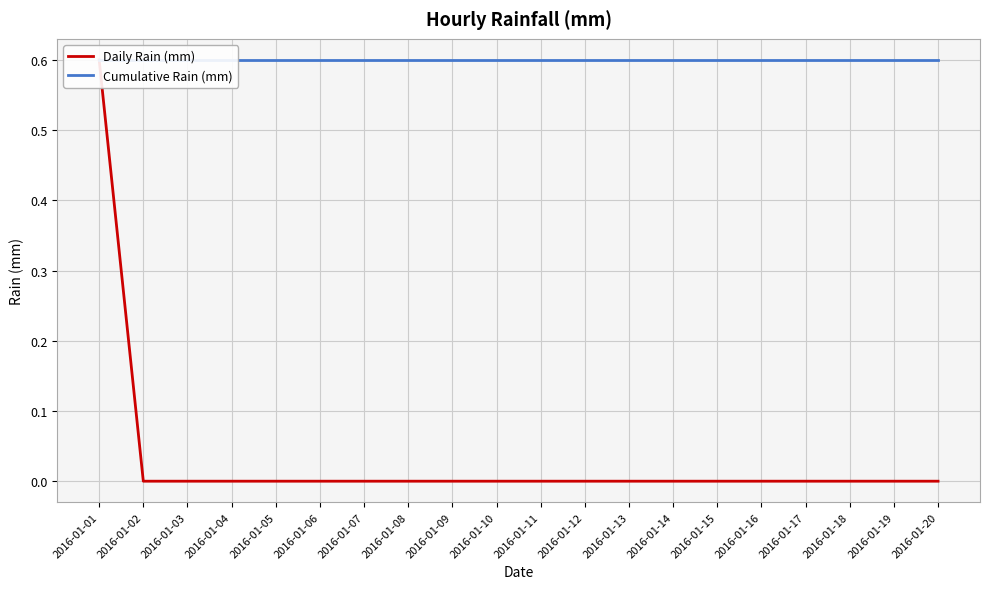

Reading right to left, what are all the values shown in this chart?

Daily Rain (mm): 2016-01-20=0.0	2016-01-19=0.0	2016-01-18=0.0	2016-01-17=0.0	2016-01-16=0.0	2016-01-15=0.0	2016-01-14=0.0	2016-01-13=0.0	2016-01-12=0.0	2016-01-11=0.0	2016-01-10=0.0	2016-01-09=0.0	2016-01-08=0.0	2016-01-07=0.0	2016-01-06=0.0	2016-01-05=0.0	2016-01-04=0.0	2016-01-03=0.0	2016-01-02=0.0	2016-01-01=0.6
Cumulative Rain (mm): 2016-01-20=0.6	2016-01-19=0.6	2016-01-18=0.6	2016-01-17=0.6	2016-01-16=0.6	2016-01-15=0.6	2016-01-14=0.6	2016-01-13=0.6	2016-01-12=0.6	2016-01-11=0.6	2016-01-10=0.6	2016-01-09=0.6	2016-01-08=0.6	2016-01-07=0.6	2016-01-06=0.6	2016-01-05=0.6	2016-01-04=0.6	2016-01-03=0.6	2016-01-02=0.6	2016-01-01=0.6